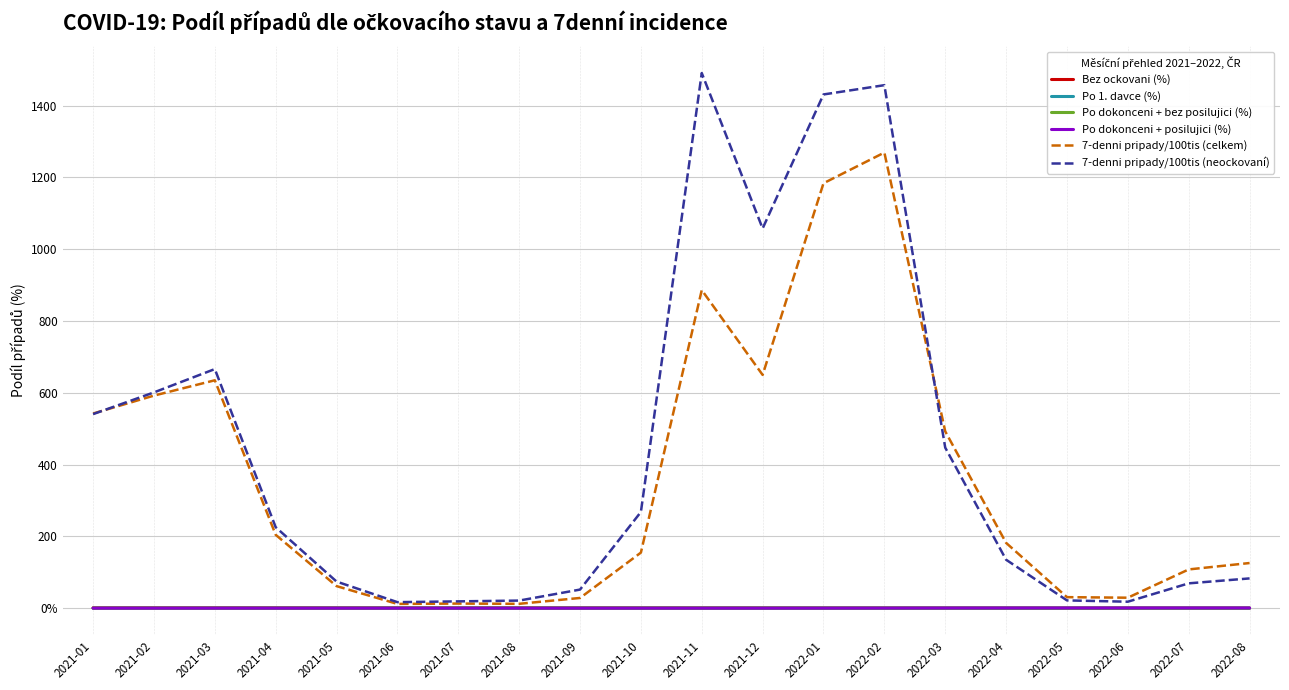

Reading left to right, what are all the values shown in this chart?

Bez ockovani (%): 2021-01=1.0	2021-02=1.0	2021-03=1.0	2021-04=0.9	2021-05=0.9	2021-06=0.8	2021-07=0.7	2021-08=0.8	2021-09=0.8	2021-10=0.7	2021-11=0.7	2021-12=0.6	2022-01=0.4	2022-02=0.4	2022-03=0.3	2022-04=0.3	2022-05=0.2	2022-06=0.2	2022-07=0.2	2022-08=0.2
Po 1. davce (%): 2021-01=0.0	2021-02=0.0	2021-03=0.0	2021-04=0.1	2021-05=0.1	2021-06=0.2	2021-07=0.2	2021-08=0.1	2021-09=0.0	2021-10=0.0	2021-11=0.0	2021-12=0.0	2022-01=0.0	2022-02=0.0	2022-03=0.0	2022-04=0.0	2022-05=0.0	2022-06=0.0	2022-07=0.0	2022-08=0.0
Po dokonceni + bez posilujici (%): 2021-01=0.0	2021-02=0.0	2021-03=0.0	2021-04=0.0	2021-05=0.0	2021-06=0.0	2021-07=0.1	2021-08=0.1	2021-09=0.2	2021-10=0.3	2021-11=0.3	2021-12=0.4	2022-01=0.4	2022-02=0.4	2022-03=0.3	2022-04=0.2	2022-05=0.2	2022-06=0.2	2022-07=0.2	2022-08=0.2
Po dokonceni + posilujici (%): 2021-01=0.0	2021-02=0.0	2021-03=0.0	2021-04=0.0	2021-05=0.0	2021-06=0.0	2021-07=0.0	2021-08=0.0	2021-09=0.0	2021-10=0.0	2021-11=0.0	2021-12=0.0	2022-01=0.1	2022-02=0.2	2022-03=0.4	2022-04=0.5	2022-05=0.5	2022-06=0.6	2022-07=0.6	2022-08=0.6
7-denni pripady/100tis (celkem): 2021-01=542.2	2021-02=592.1	2021-03=634.8	2021-04=204.4	2021-05=61.4	2021-06=11.9	2021-07=12.8	2021-08=12.1	2021-09=28.4	2021-10=154.8	2021-11=886.1	2021-12=649.8	2022-01=1183.7	2022-02=1269.1	2022-03=492.5	2022-04=181.9	2022-05=30.7	2022-06=29.1	2022-07=107.9	2022-08=125.7
7-denni pripady/100tis (neockovaní): 2021-01=540.6	2021-02=601.1	2021-03=666.0	2021-04=225.6	2021-05=74.1	2021-06=16.7	2021-07=19.0	2021-08=21.1	2021-09=51.8	2021-10=267.9	2021-11=1490.7	2021-12=1057.7	2022-01=1431.0	2022-02=1456.9	2022-03=447.2	2022-04=134.9	2022-05=21.6	2022-06=18.0	2022-07=69.1	2022-08=82.9